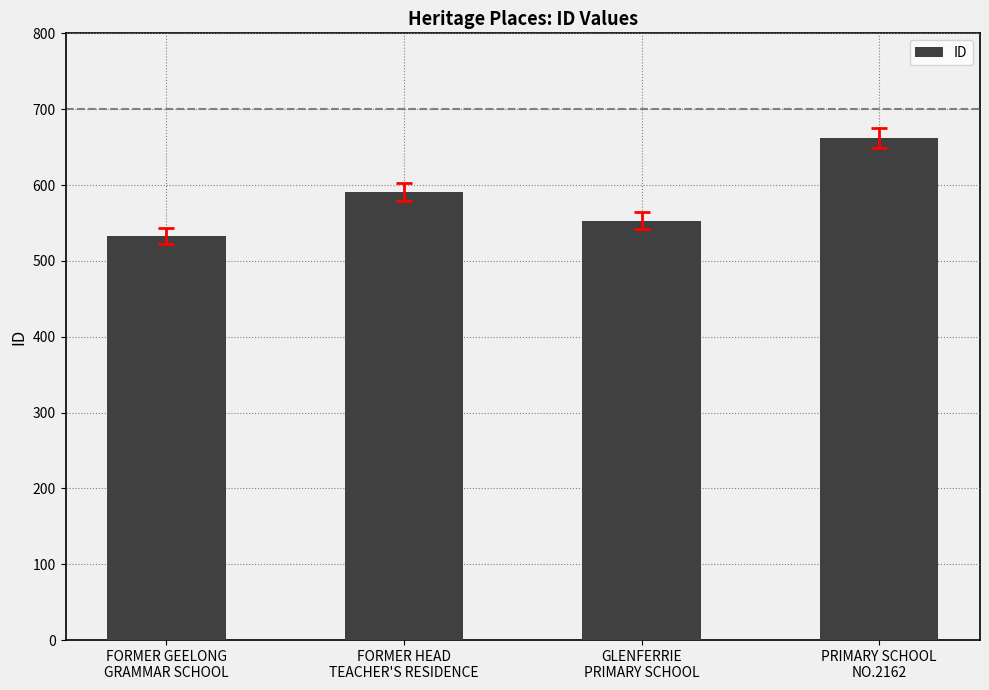

What value does the data have at PRIMARY SCHOOL
NO.2162, to the nearest 50?

650